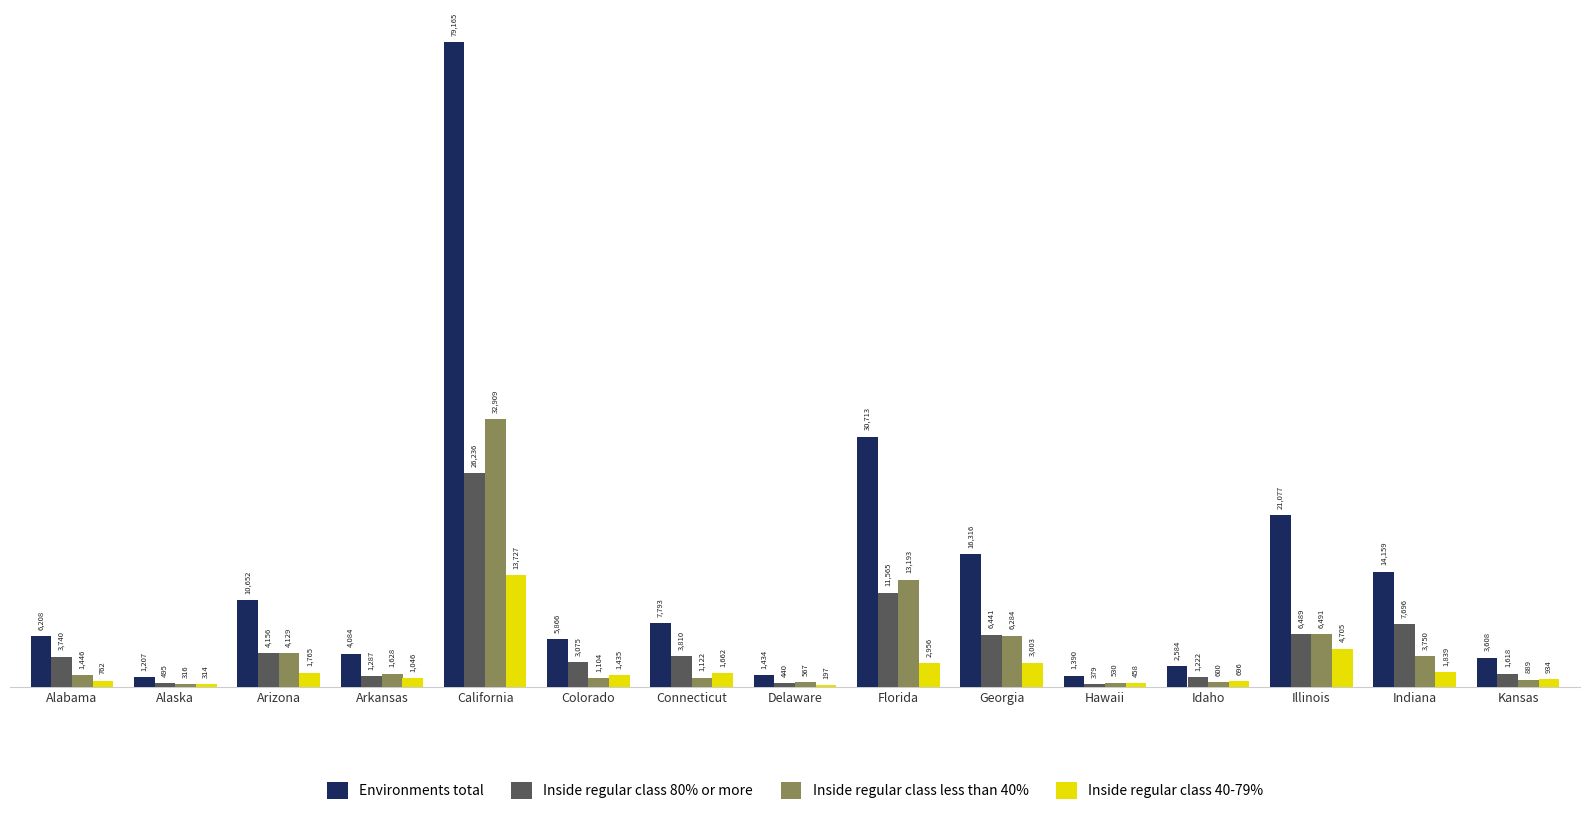

Which series has the largest total across all categories?

Environments total